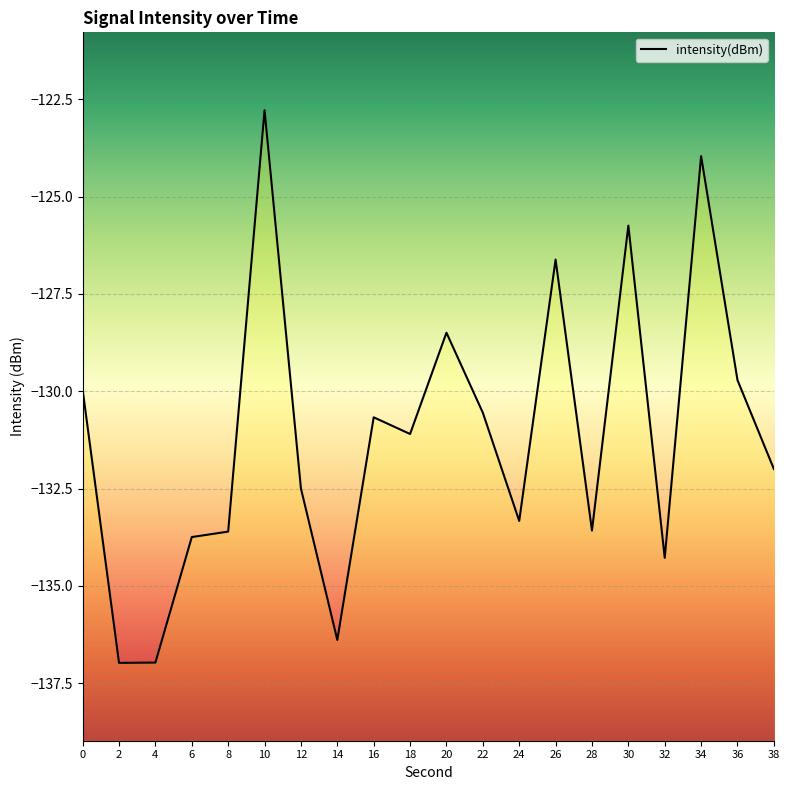

Is this an area chart (filled region under the line)?

No